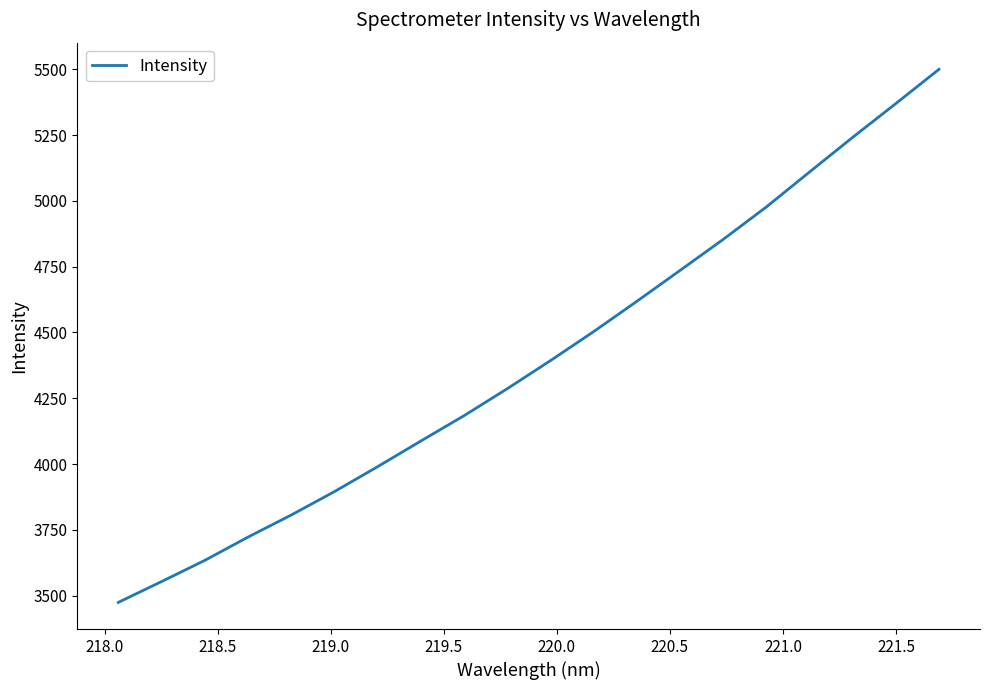

What is the difference between the maximum and minimum values?

2026.5